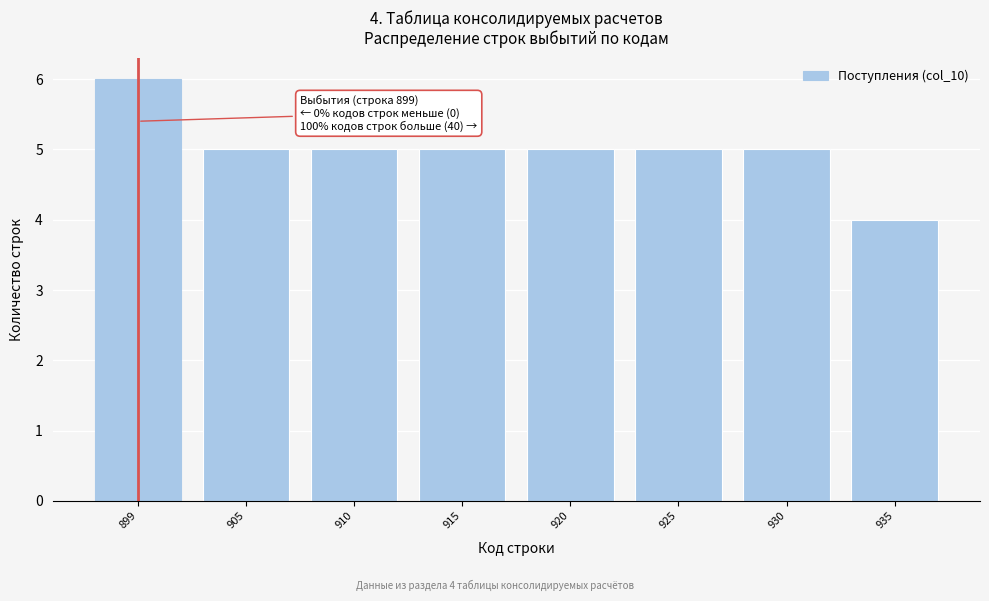

Reading left to right, transcribe all the data shown in this chart.

899=6	905=5	910=5	915=5	920=5	925=5	930=5	935=4